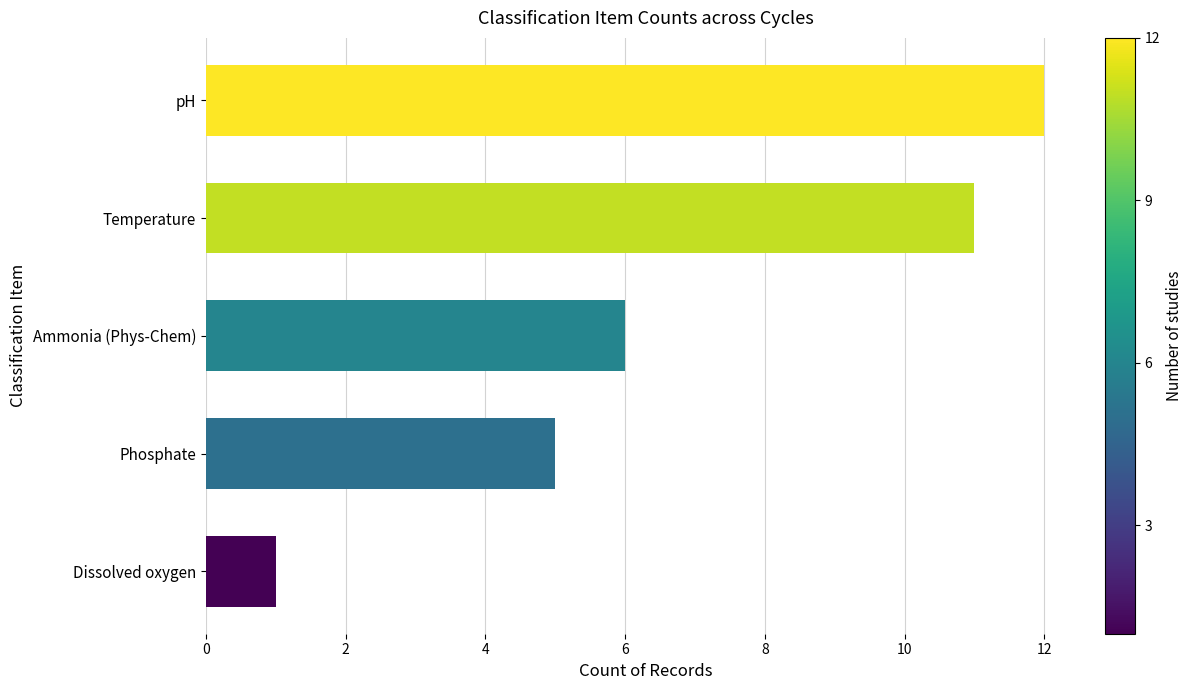

True or false: the data shows 11 at Temperature.

True